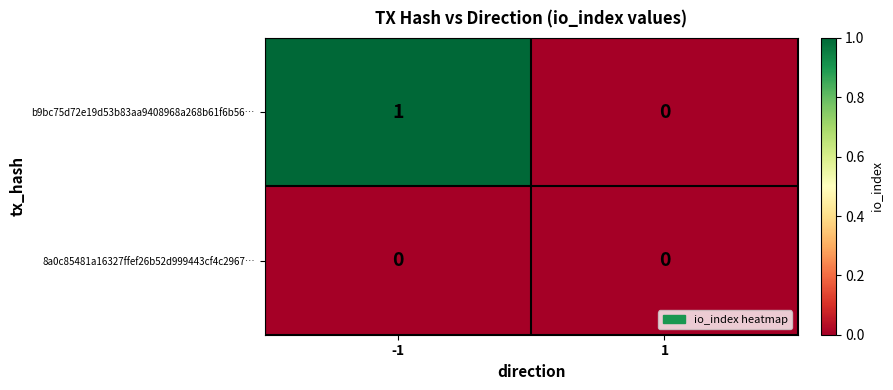

Which series changed the most between -1 and 1?

b9bc75d72e19d53b83aa9408968a268b61f6b56…